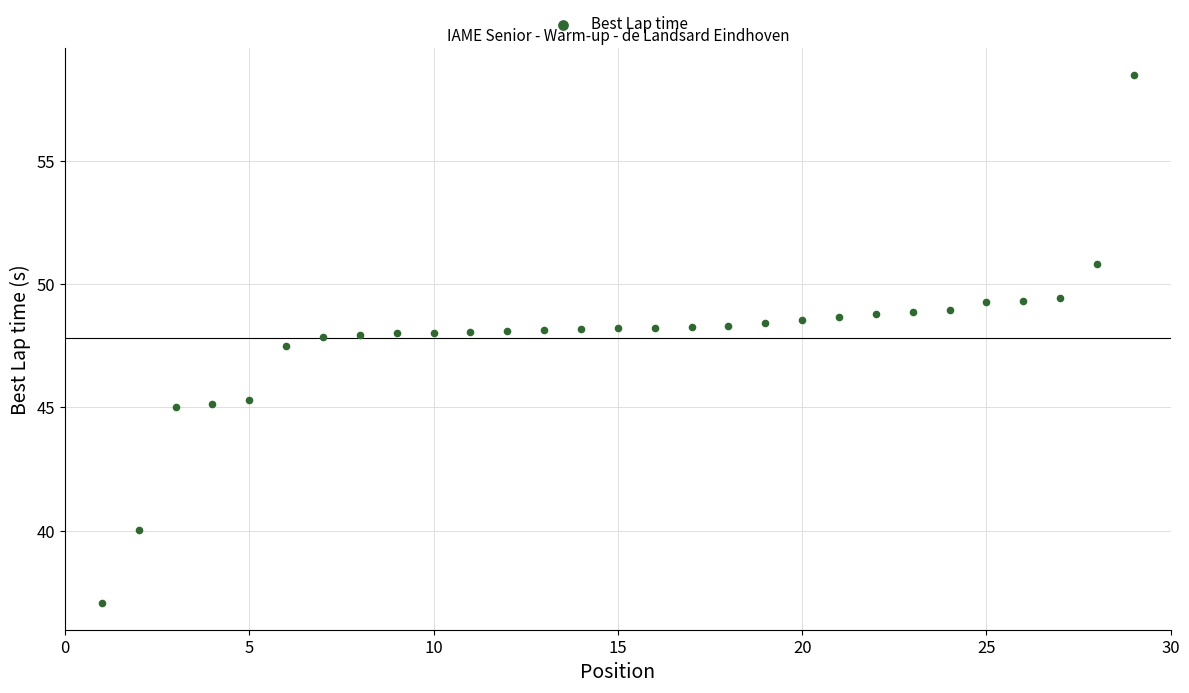

What is the range of X values (max minus min)?

28.0